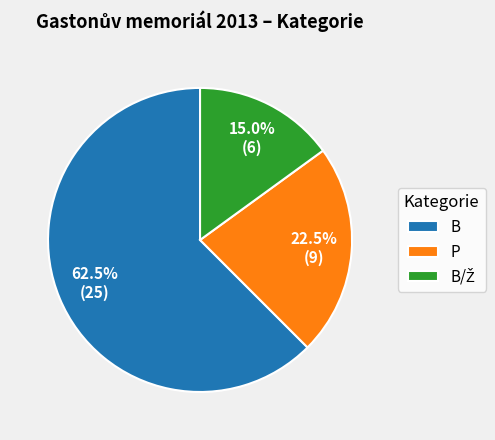

Does P represent more than half of the total?

No